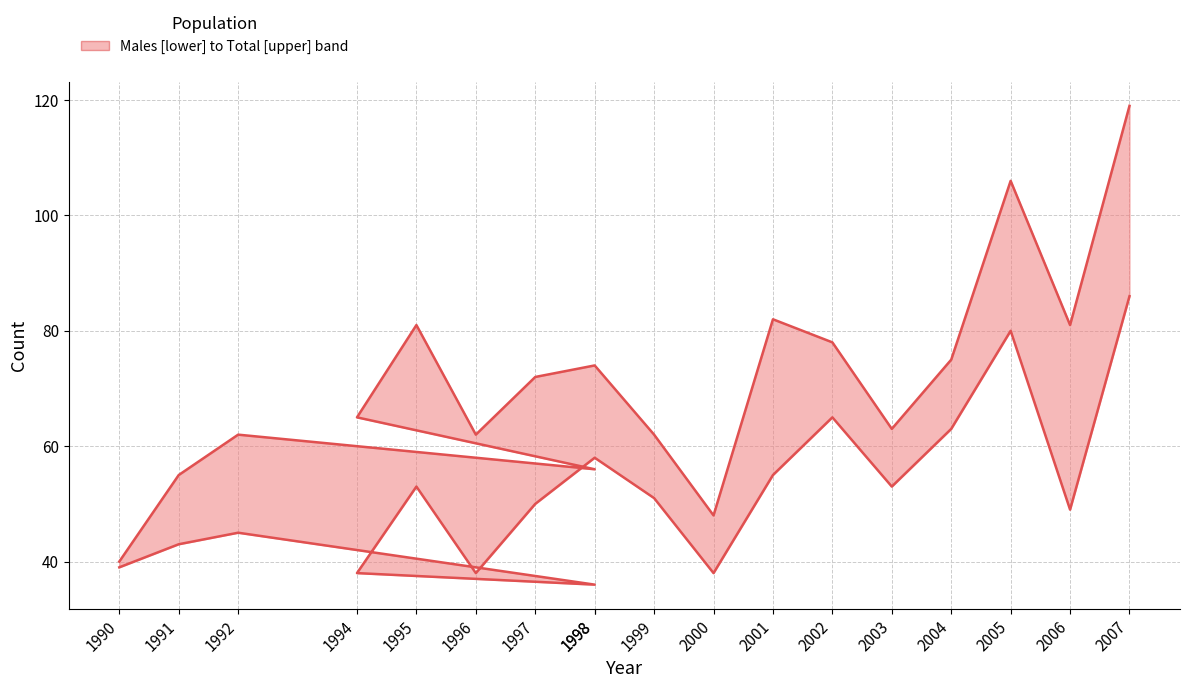

Is it true that Total equals 62 at 1992?

True